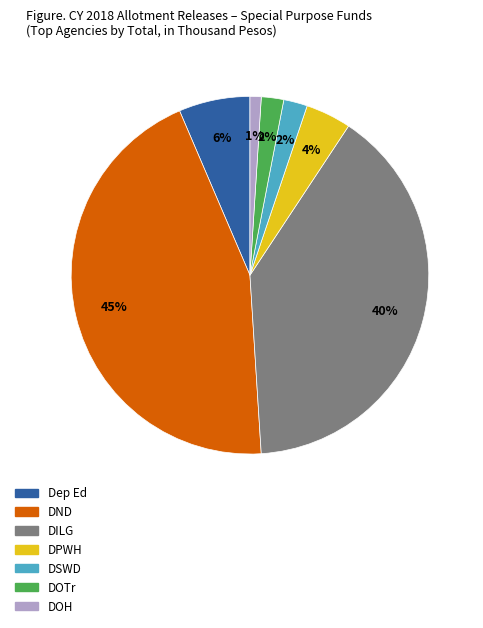

Is it true that DND is 37% of the pie?

False